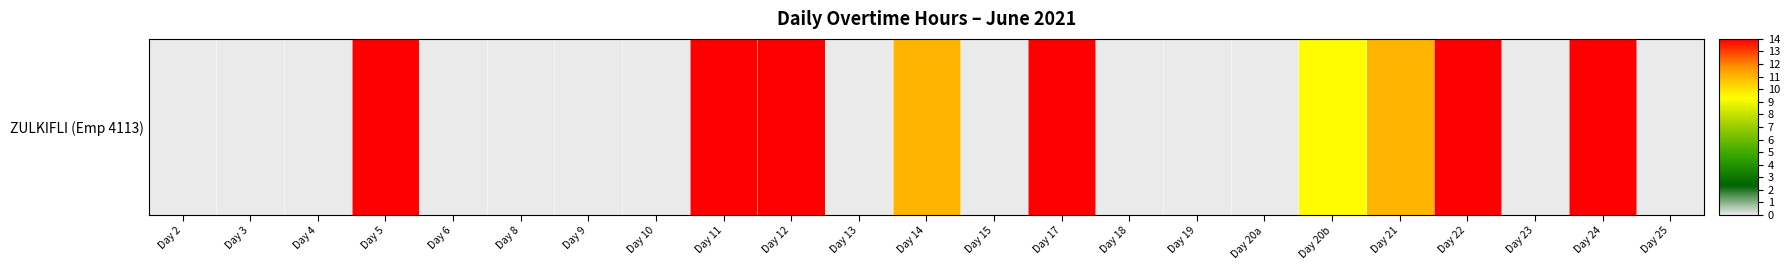

List the labels in order of value, largest first.

Day 24, Day 11, Day 17, Day 22, Day 12, Day 5, Day 21, Day 14, Day 20b, Day 2, Day 3, Day 4, Day 6, Day 8, Day 9, Day 10, Day 13, Day 15, Day 18, Day 19, Day 20a, Day 23, Day 25